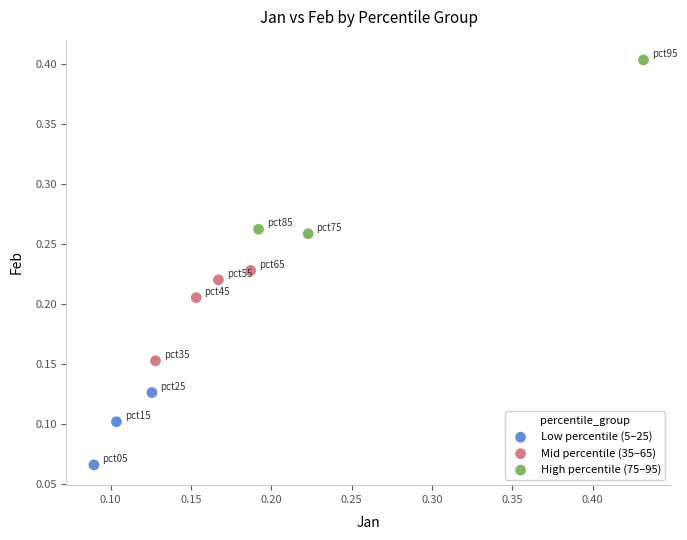

Which series contains the highest Y value?

High percentile (75–95)